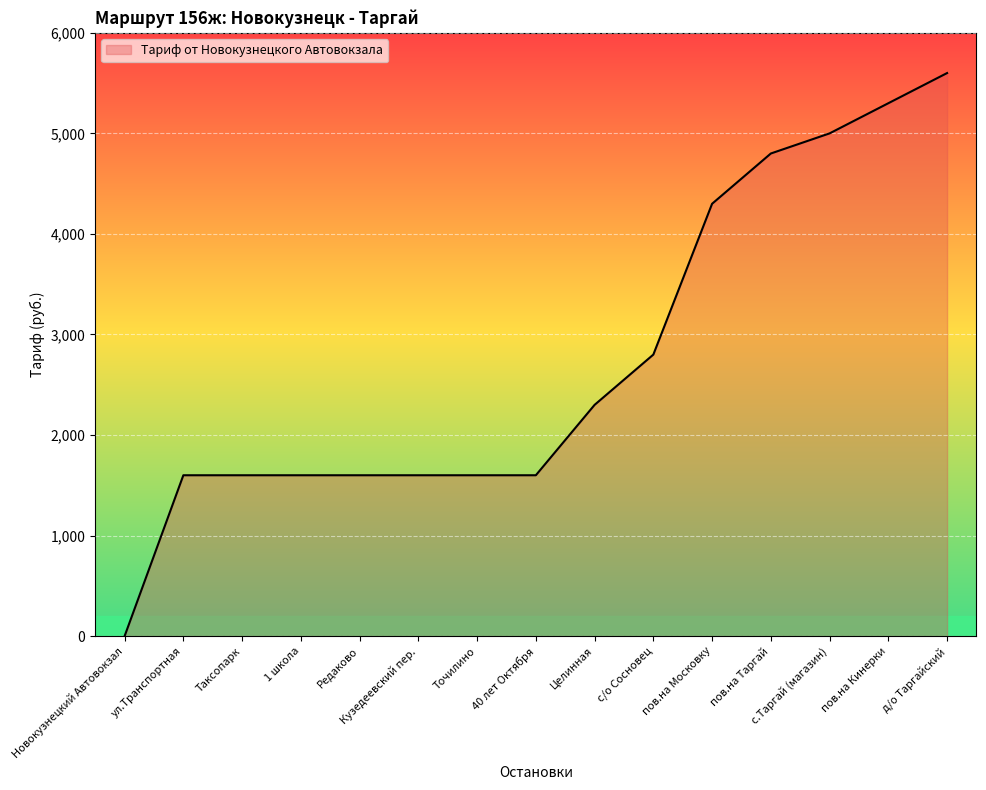

Read the value at пов.на Московку.

4300